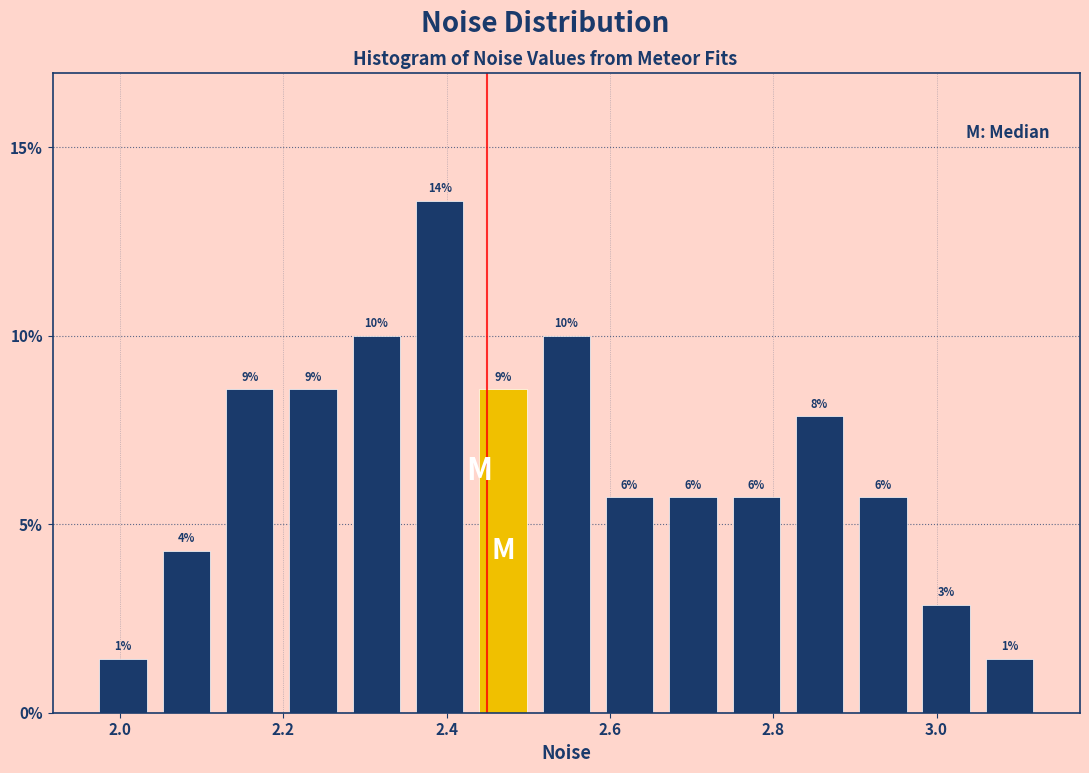

Around what value on the x-axis is the tallest bar? Give the approximate position of its centre, as read against the axis.

2.40